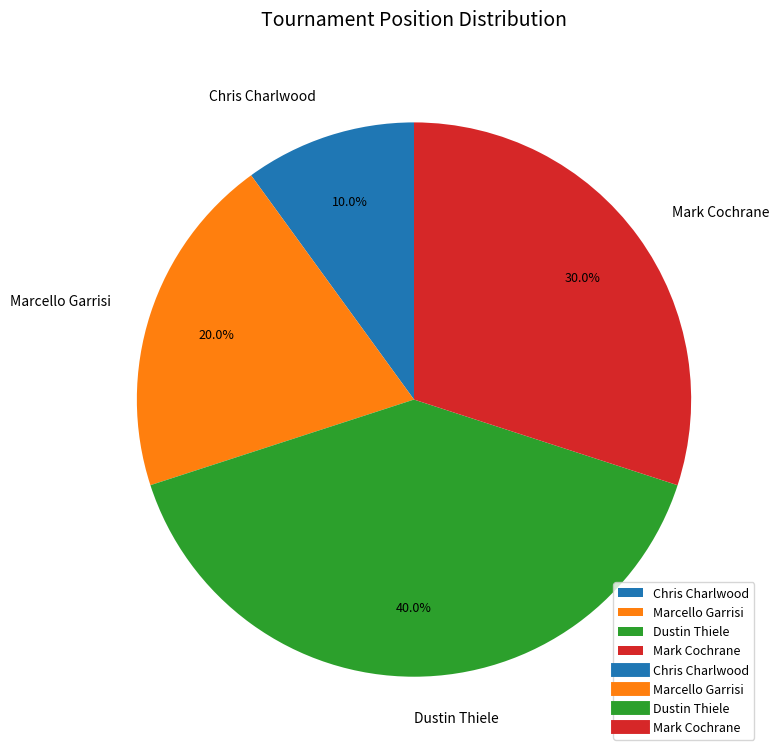

What portion of the pie excludes Mark Cochrane?

70.0%